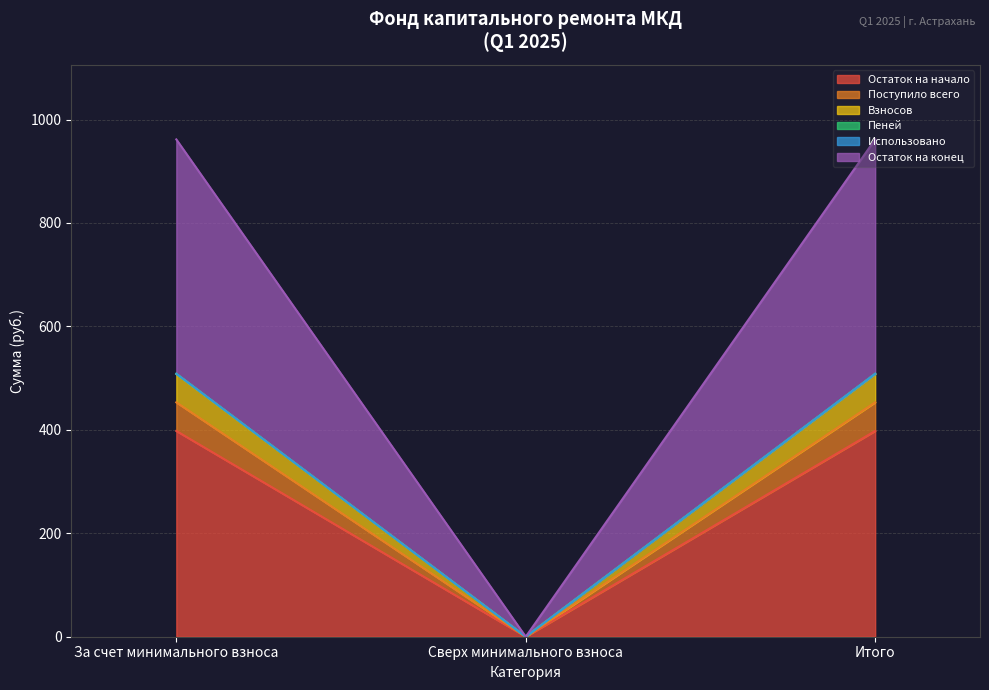

Is it true that Остаток на начало equals -207.6 at Сверх минимального взноса?

False